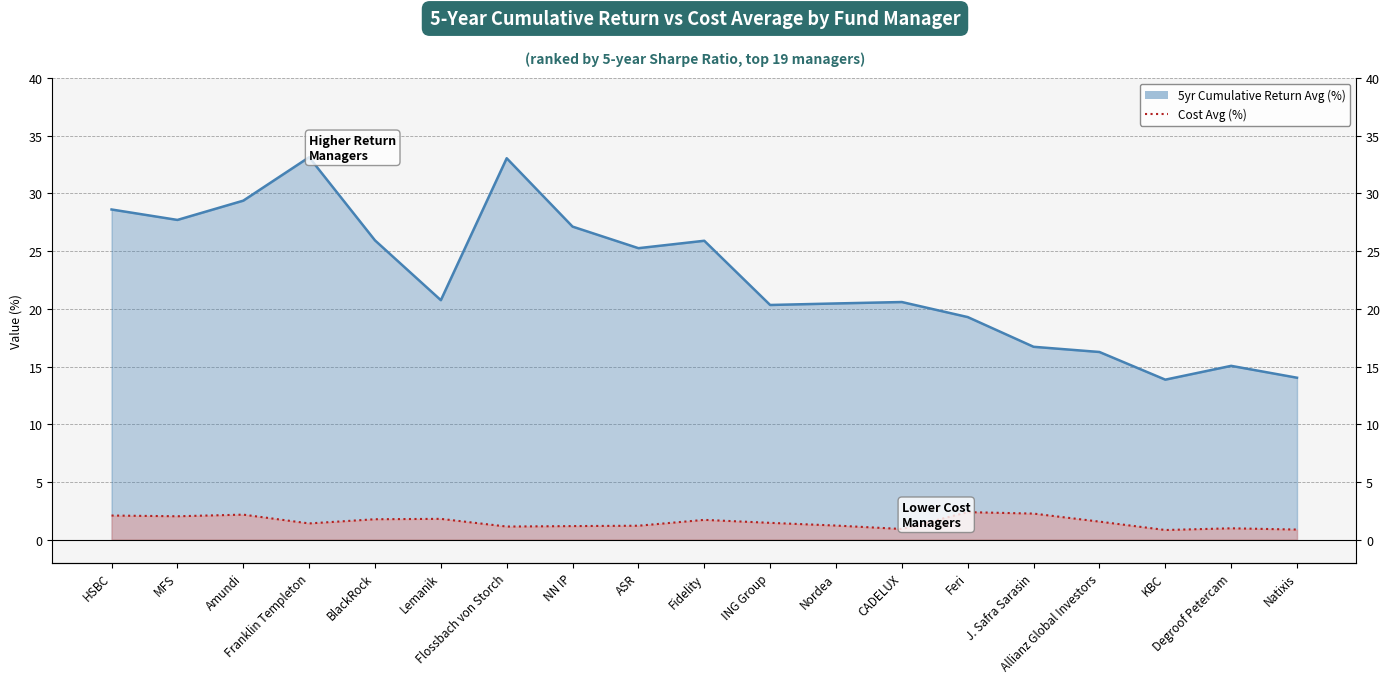

How many interior local valleys does the 5yr Cumulative Return Avg (%) series have?

5